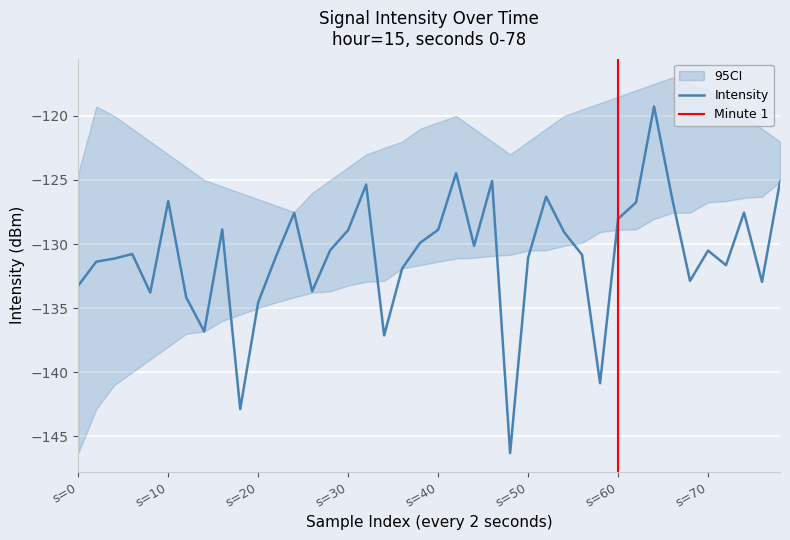

What is the minimum value for Intensity?

-146.3